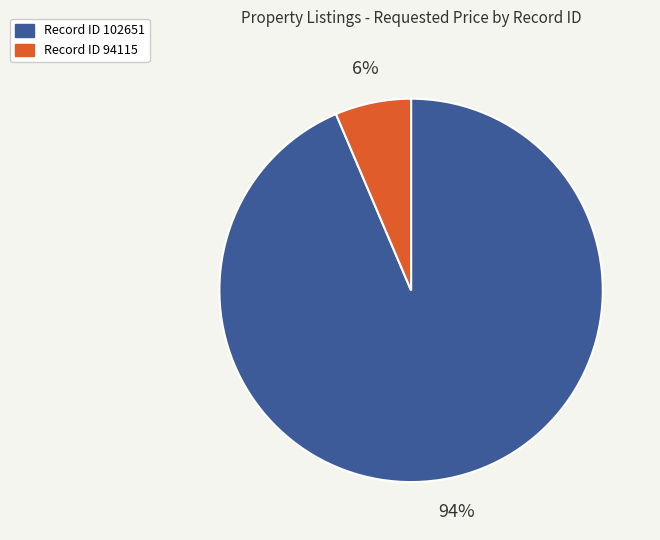

What percentage is the Record ID 102651 slice, to the nearest percent?

94%